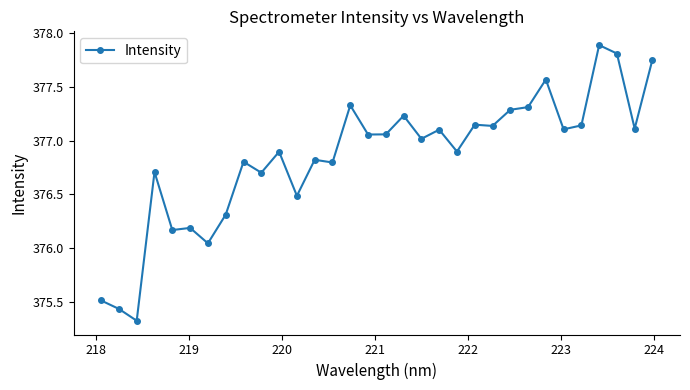

What is the maximum value shown in the chart?

377.9